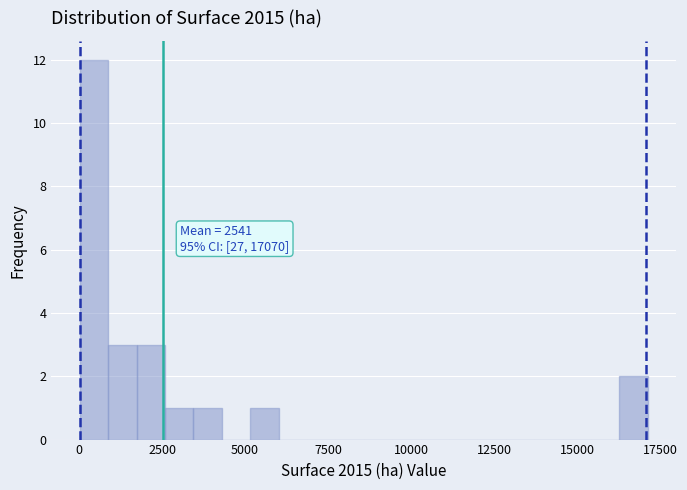

Read against the x-axis, roughly where is the centre of the tallest bar?

500